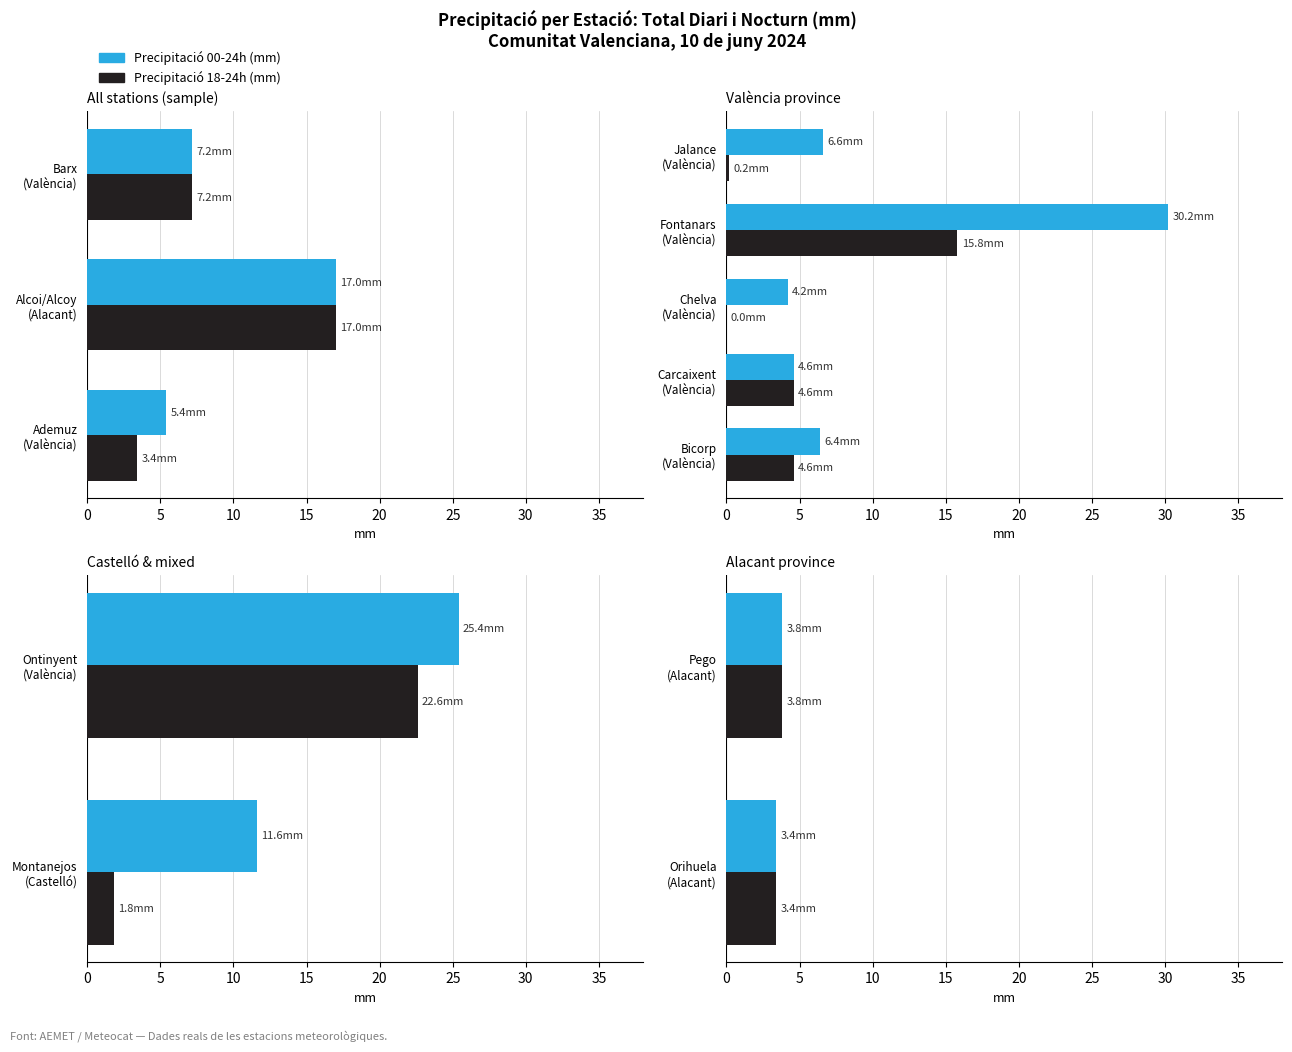

What is the total value across all series at Orihuela (Alacant)?

6.8